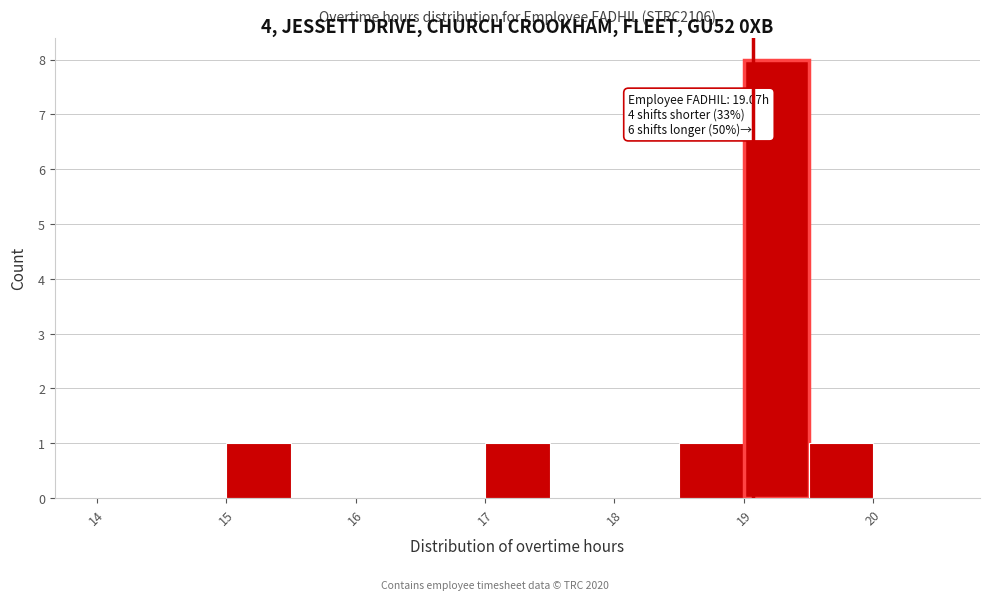

Over which range of the x-axis is the bar tallest?

19.0 to 19.5